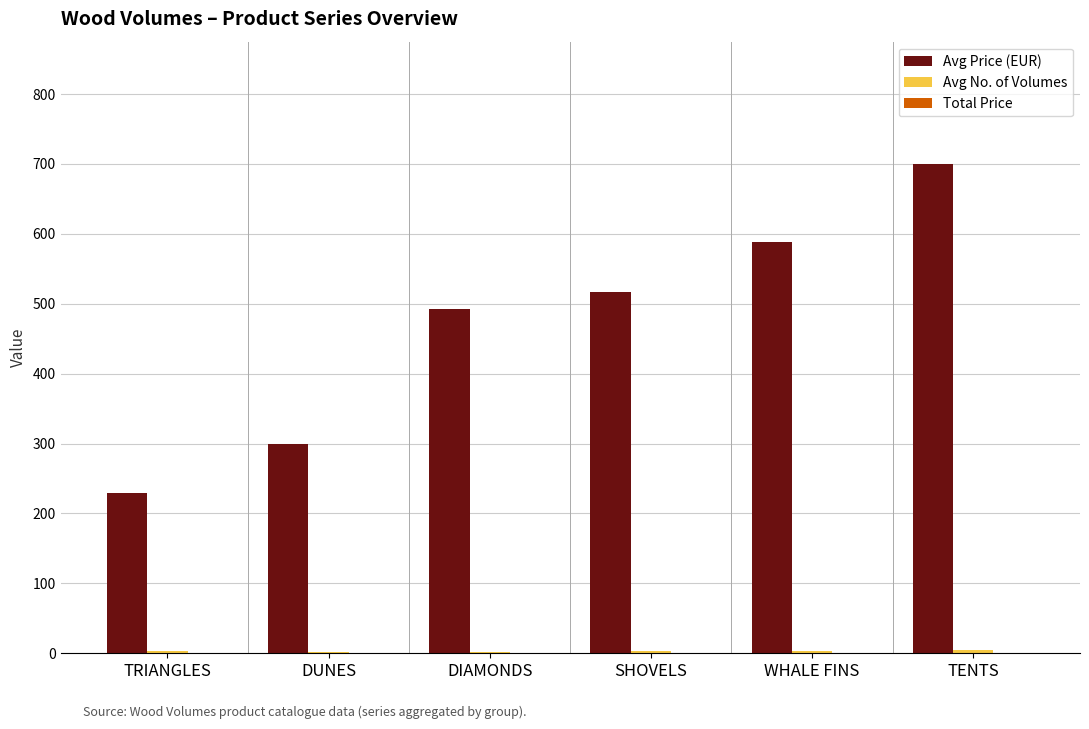

Count the Avg Price (EUR) values in the range 299 to 588.

4